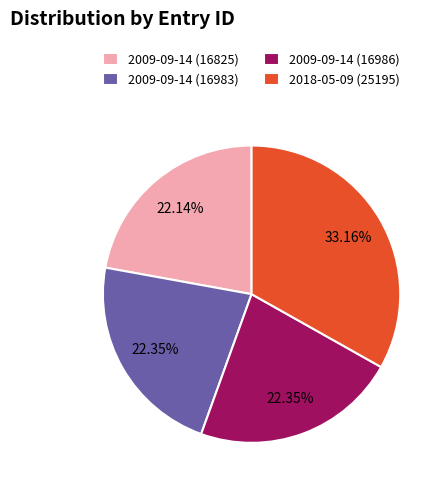

What is the ratio of the value at 2009-09-14 (16983) to the value at 2009-09-14 (16825)?

1.0